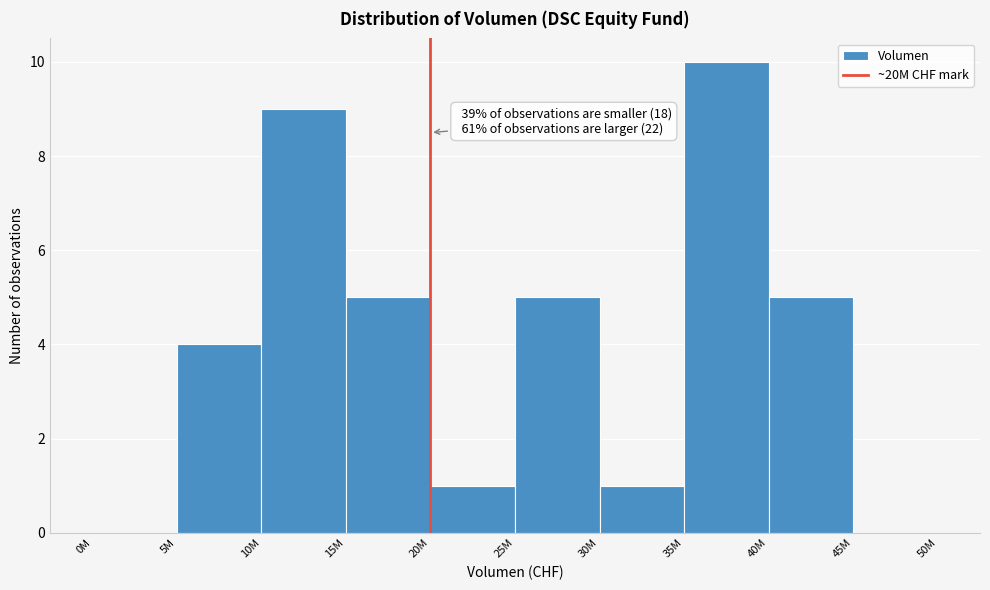

Reading right to left, what are all the values shown in this chart?

45M=0	40M=5	35M=10	30M=1	25M=5	20M=1	15M=5	10M=9	5M=4	0M=0